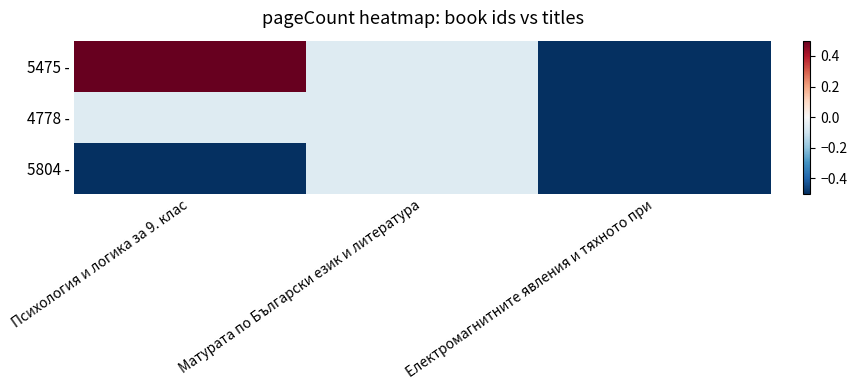

Reading right to left, transcribe all the data shown in this chart.

5475 -: Електромагнитните явления и тяхното при=-0.5	Матурата по Български език и литература=-0.1	Психология и логика за 9. клас=0.5
4778 -: Електромагнитните явления и тяхното при=-0.5	Матурата по Български език и литература=-0.1	Психология и логика за 9. клас=-0.1
5804 -: Електромагнитните явления и тяхното при=-0.5	Матурата по Български език и литература=-0.1	Психология и логика за 9. клас=-0.5